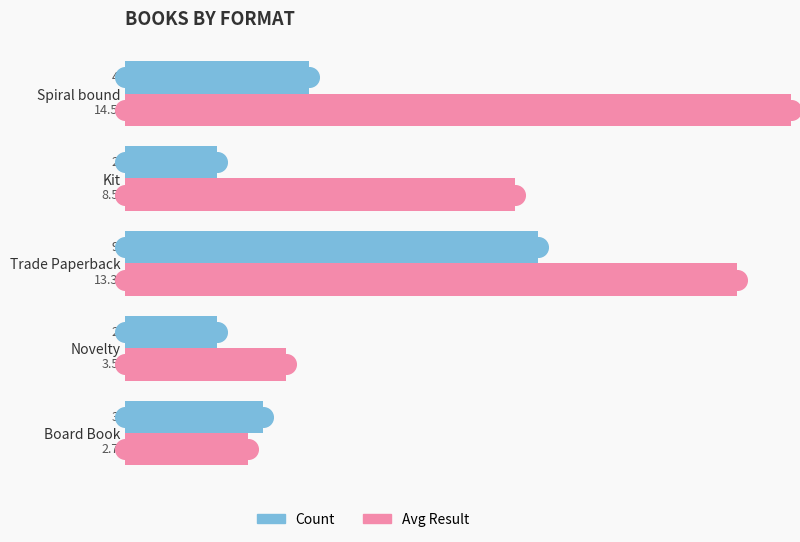

Which series has the largest Y range (max minus min)?

Avg Result